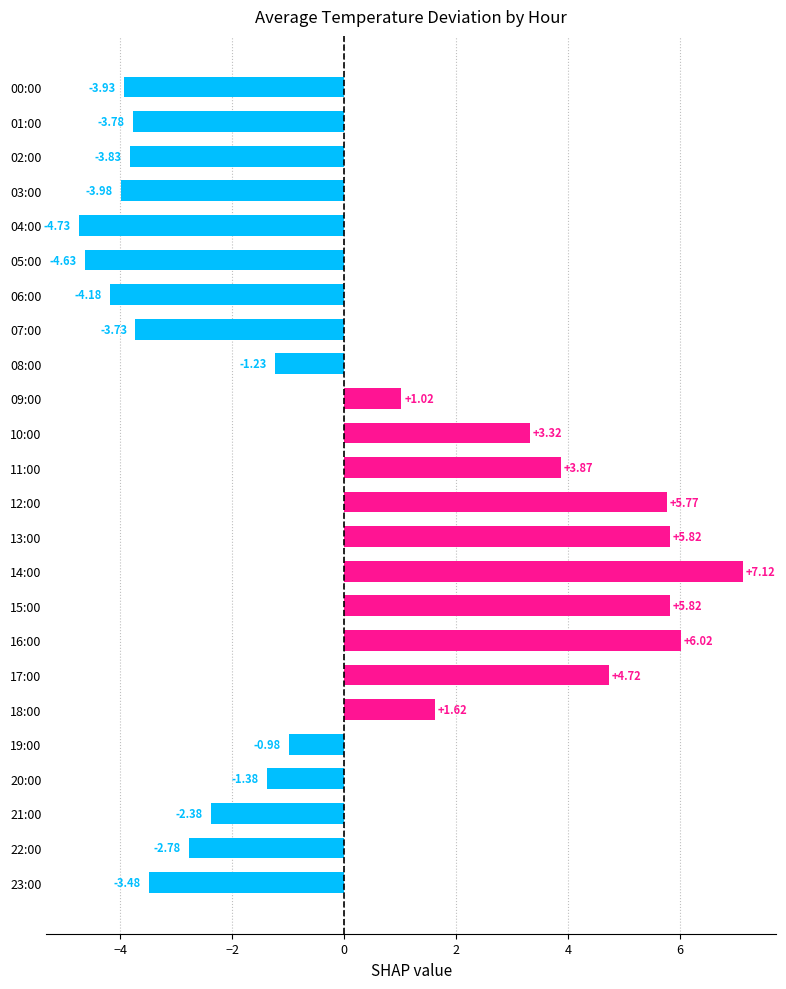

What is the change in value from 01:00 to 14:00?

+10.9